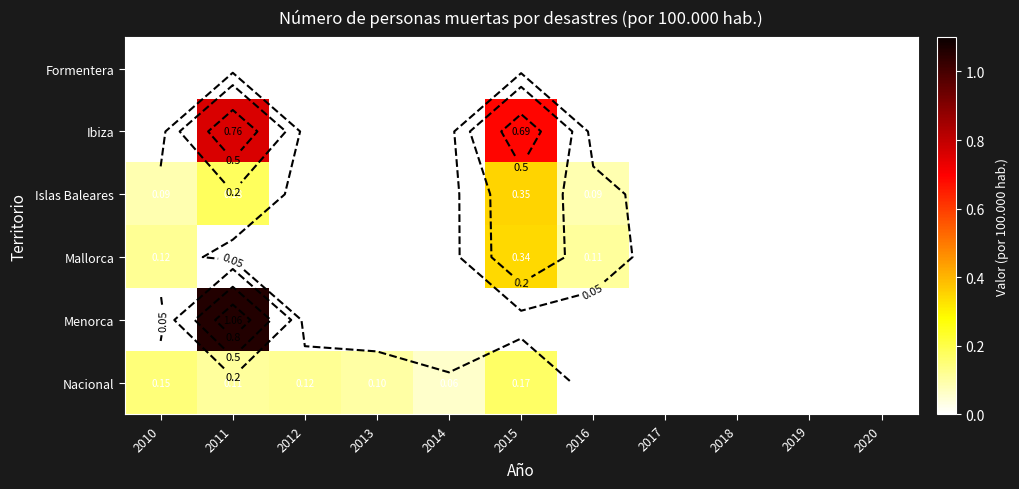

At which label does Islas Baleares reach its peak?

2015